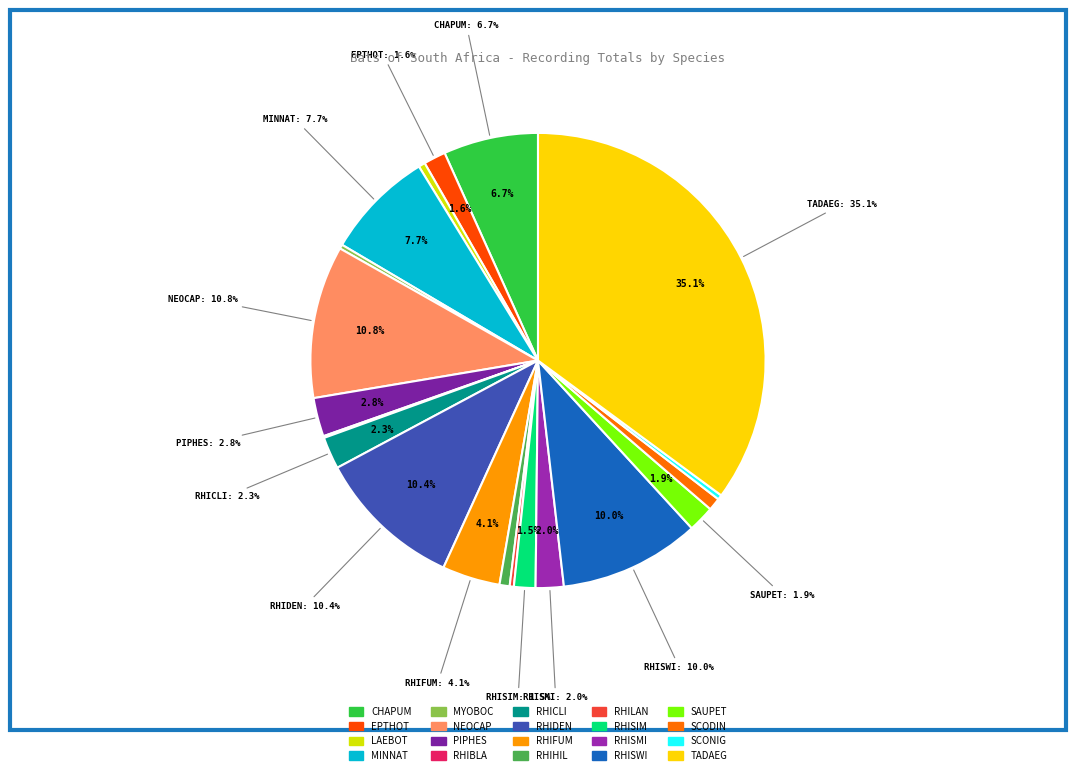

To the nearest percent, what is the combined percentage of MYOBOC and LAEBOT?

1%